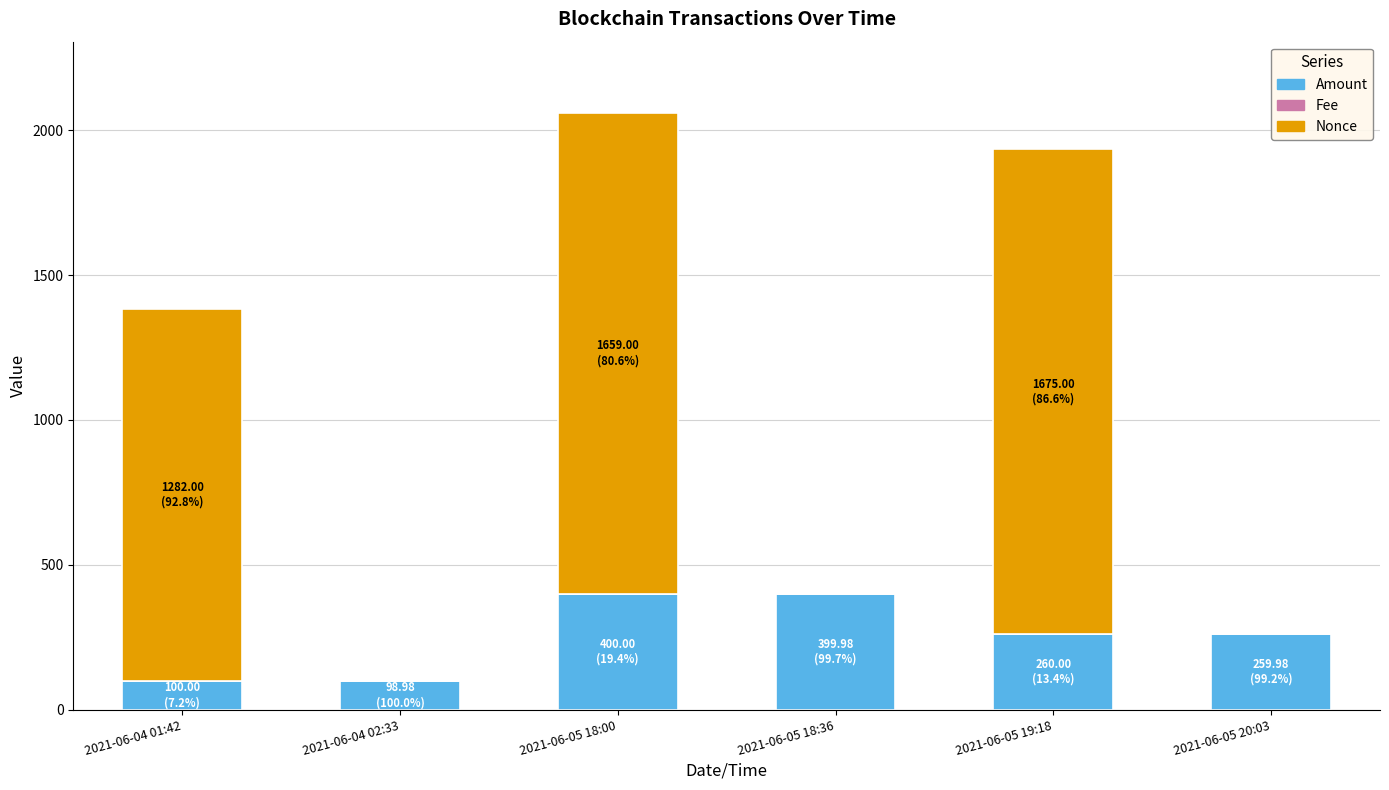

What is the highest value of the Amount series?

400.0